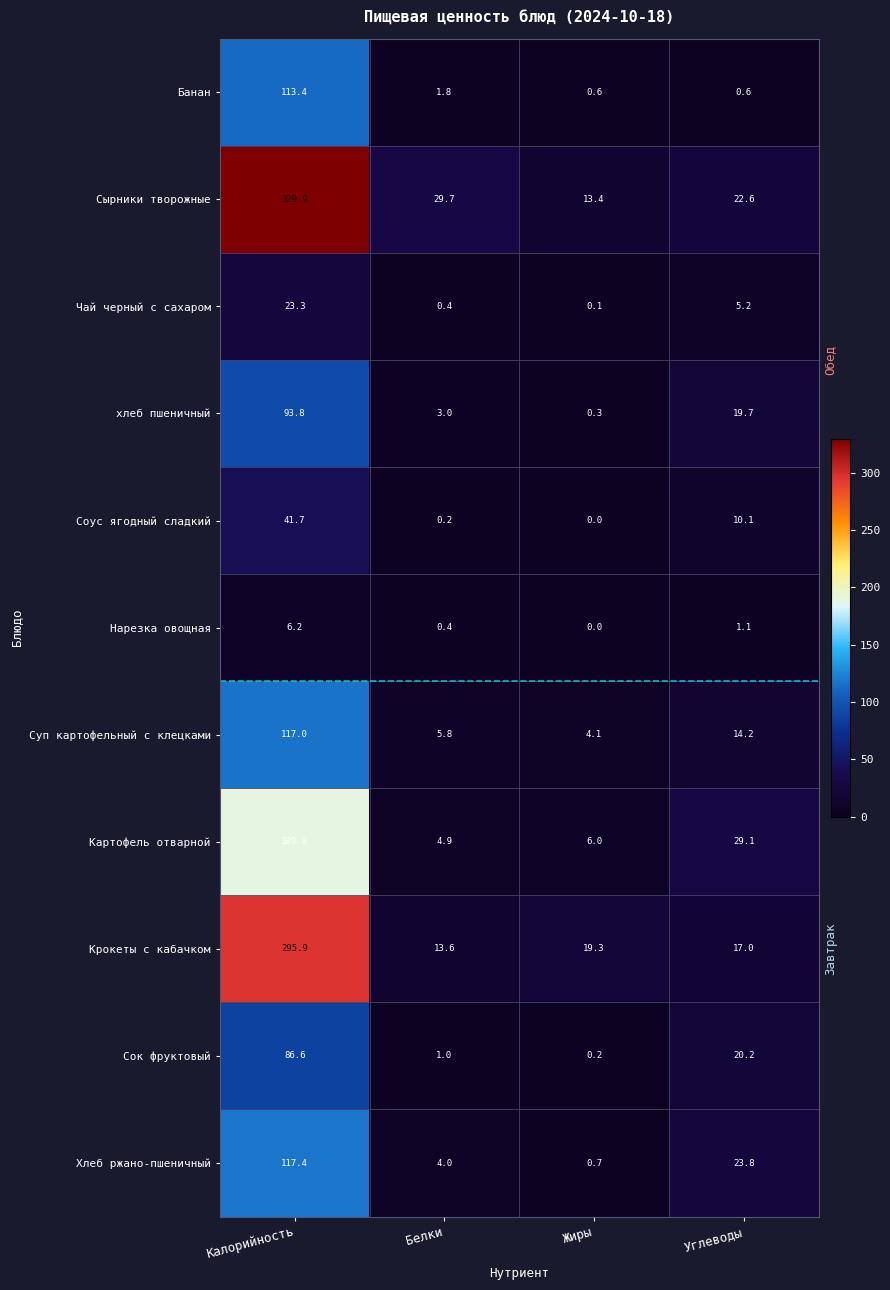

What is the difference between the Сок фруктовый values at Жиры and Белки?

0.8